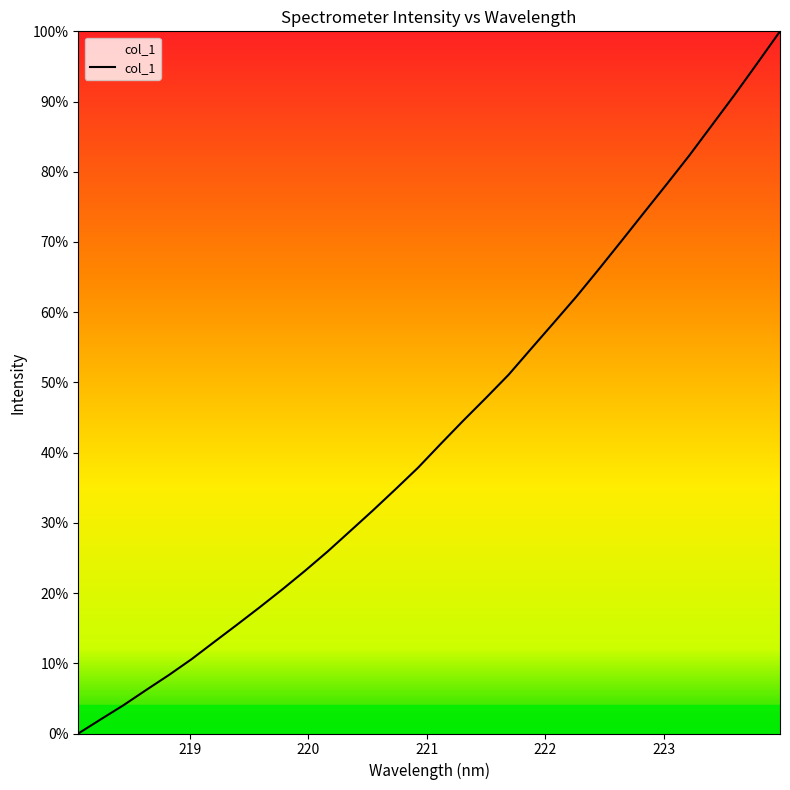

What is the average value?

43.3